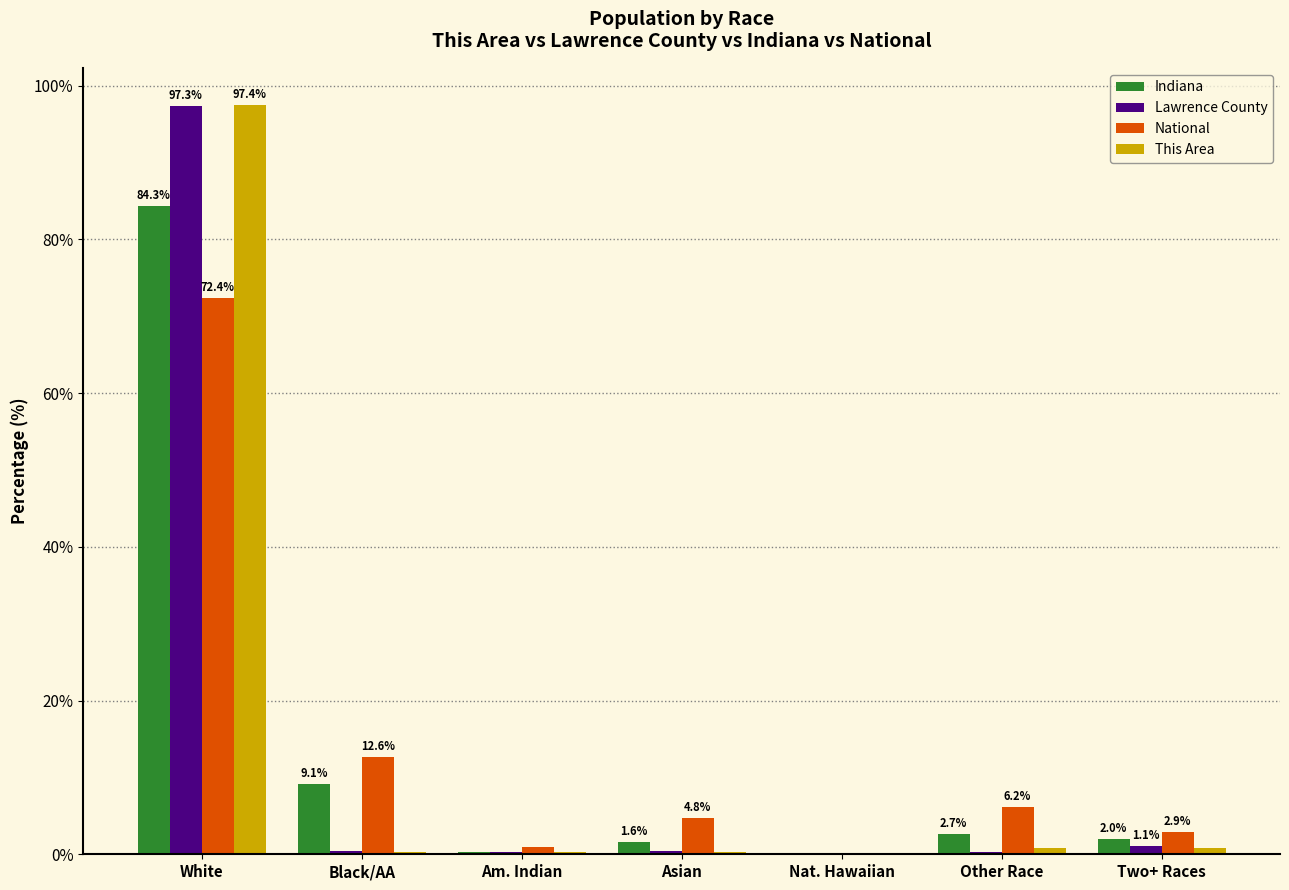

What is the approximate value of National at White?

72.4